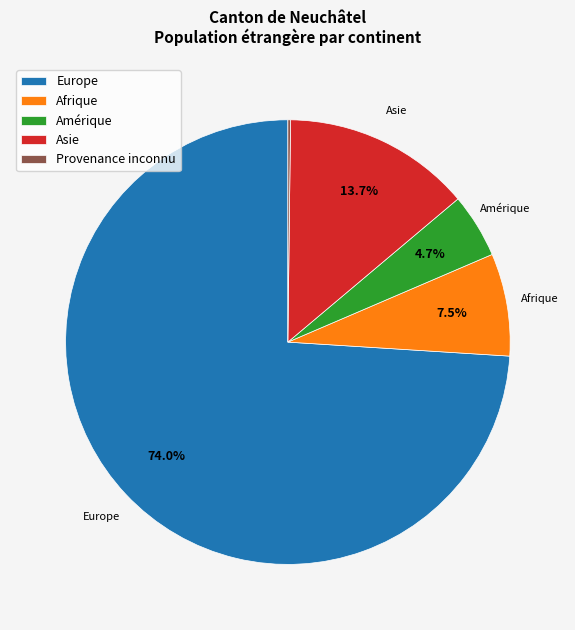

Is the sum of Afrique and Europe greater than half?

Yes